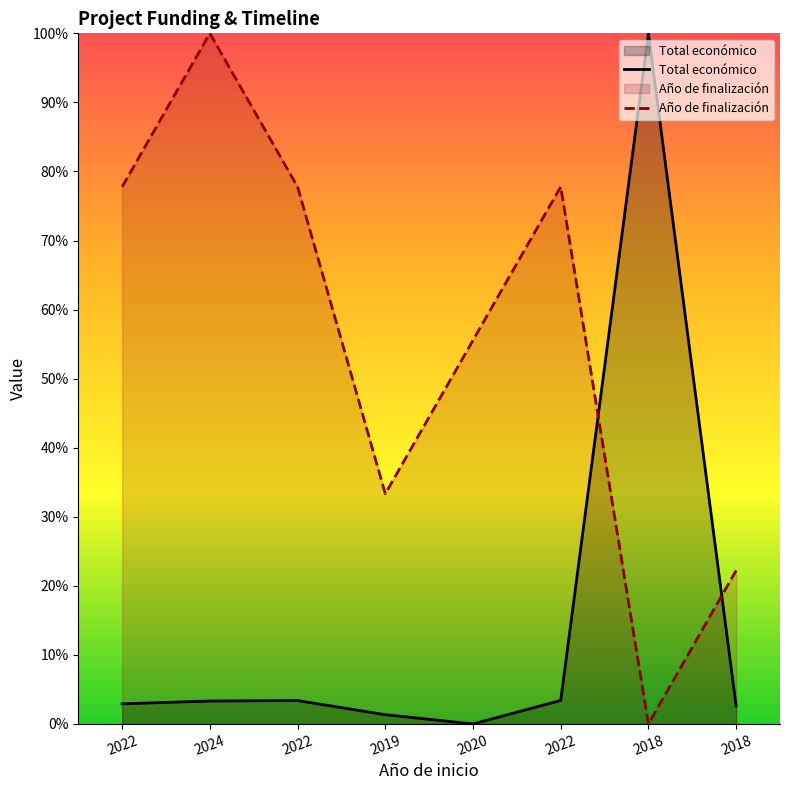

Where is the first local maximum for Año de finalización?

2024